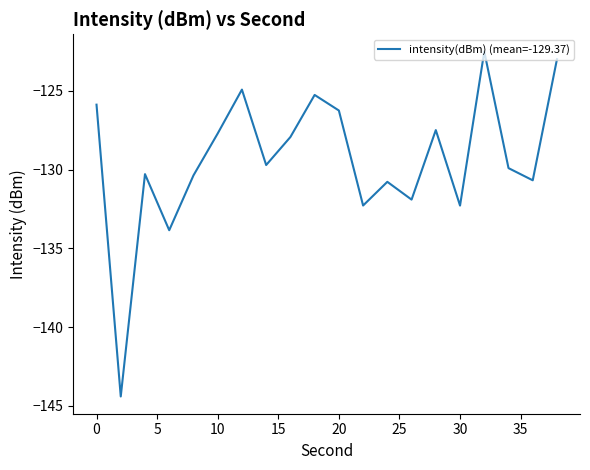

What is the sum of all values?

-2587.3